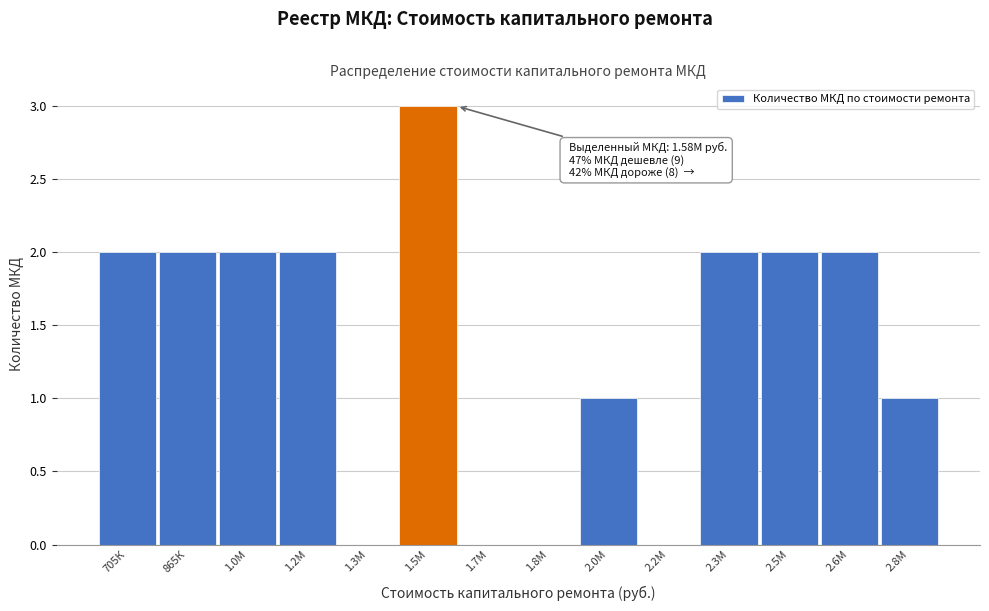

Reading left to right, transcribe all the data shown in this chart.

705К=2	865К=2	1.0М=2	1.2М=2	1.3М=0	1.5М=3	1.7М=0	1.8М=0	2.0М=1	2.2М=0	2.3М=2	2.5М=2	2.6М=2	2.8М=1